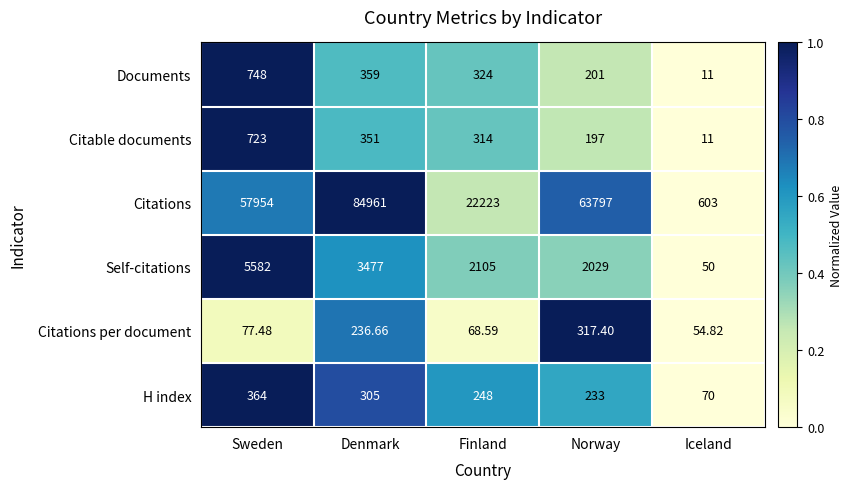

Which series has the widest spread of values?

Citations